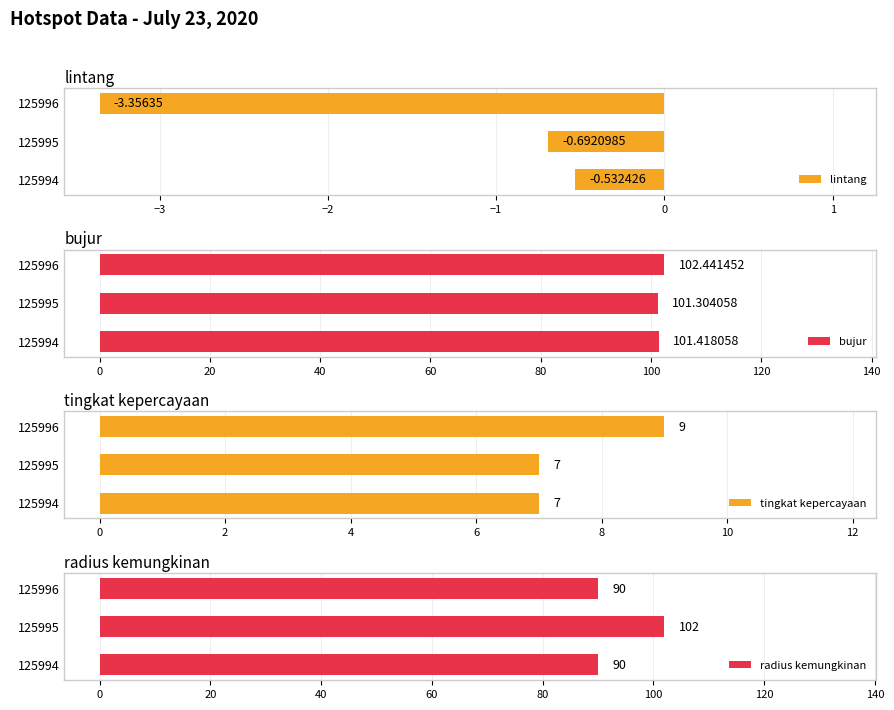

What is the minimum value shown in the chart?

-3.4